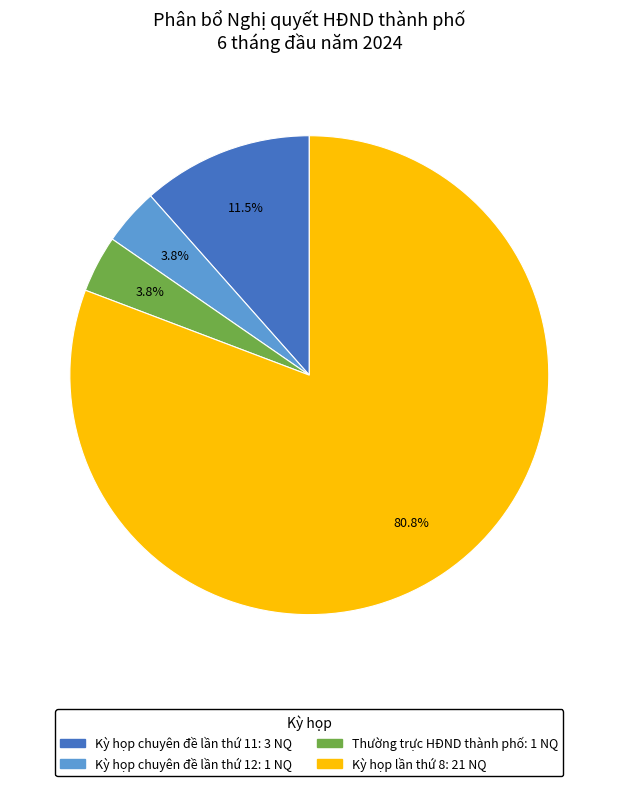

Which category has the biggest portion of the pie?

Kỳ họp lần thứ 8